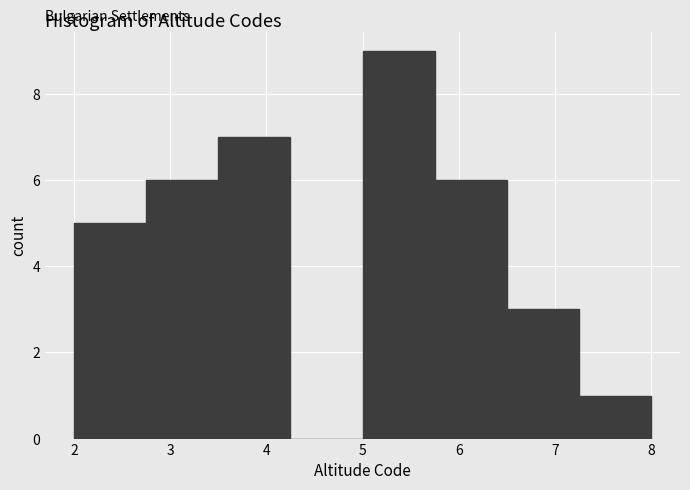

Over which range of the x-axis is the bar tallest?

5.00 to 5.75